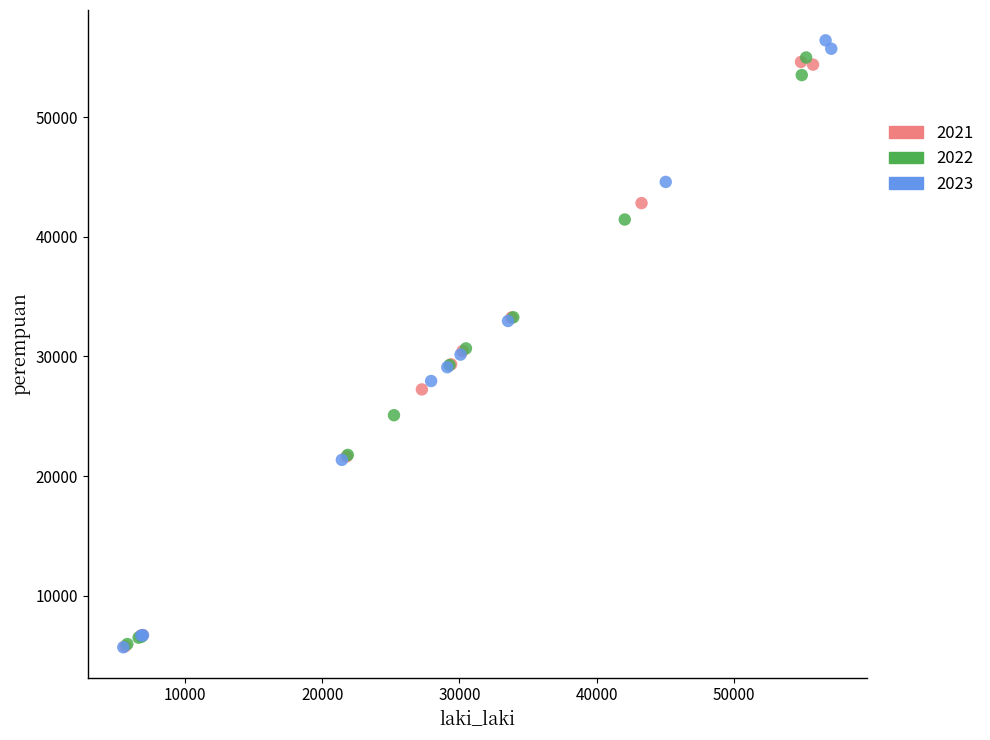

Which series contains the highest Y value?

2023